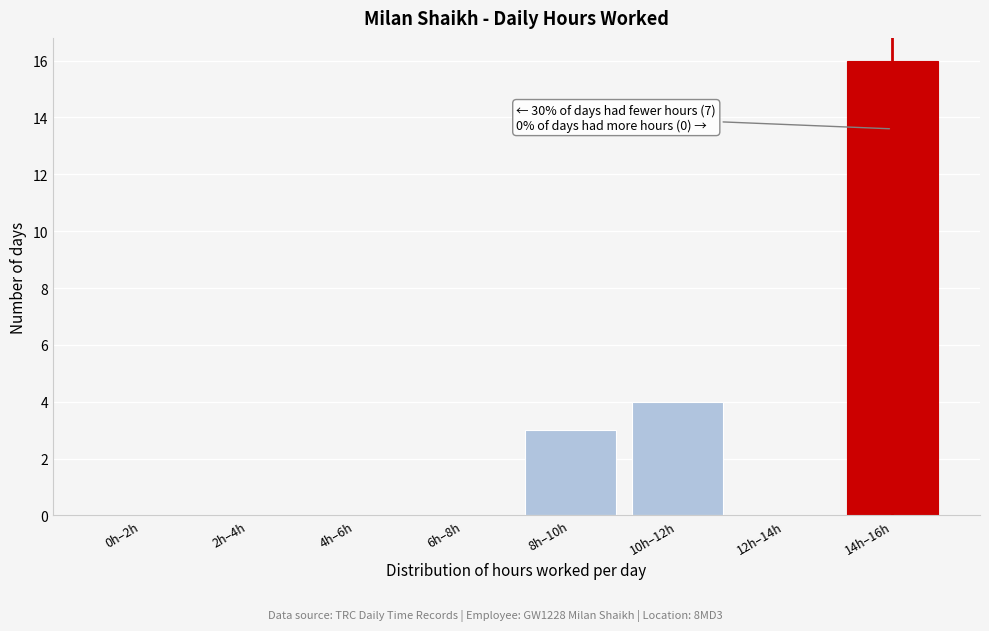

What is the change in value from 10h–12h to 12h–14h?

-4